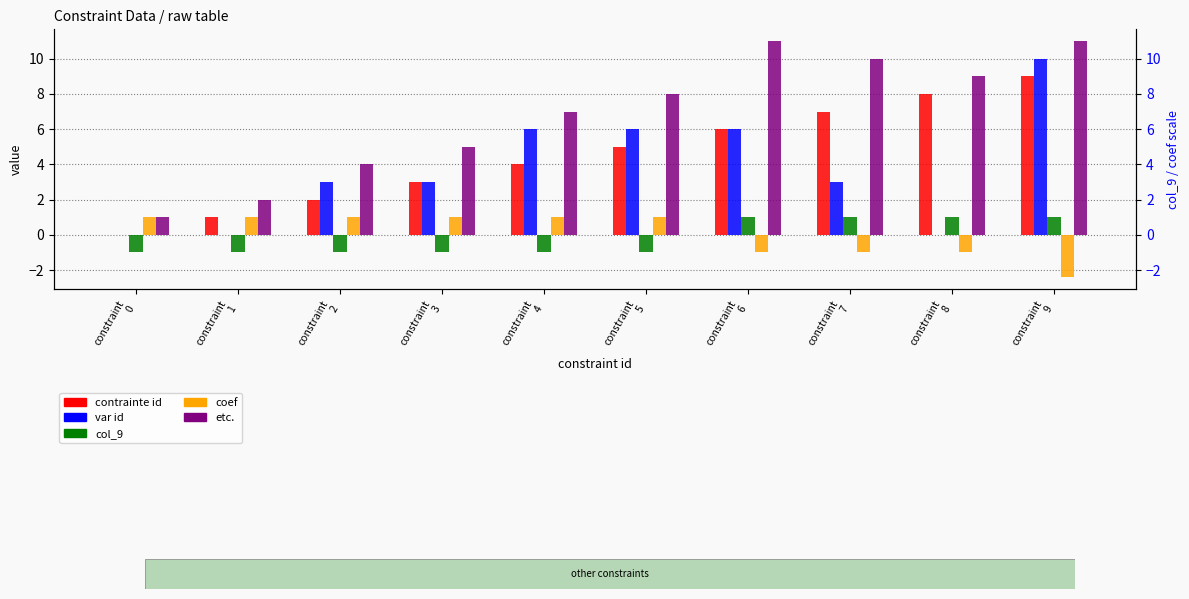

What is the value of the coef bar at the 8th from the left?

-1.0